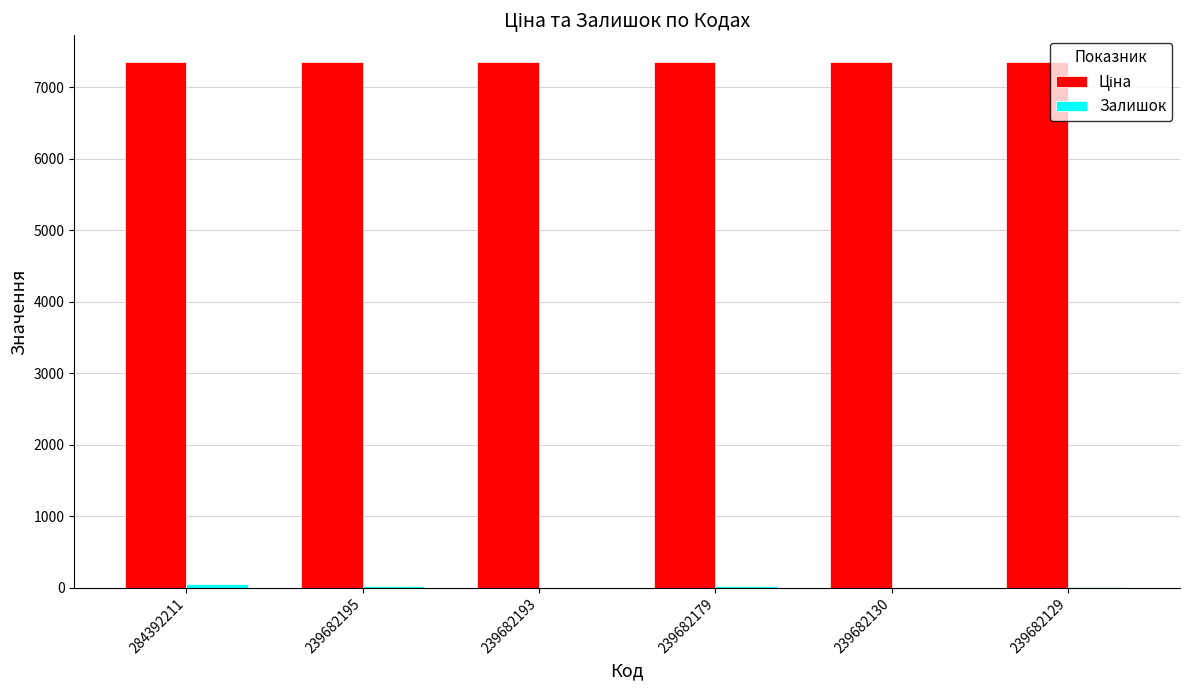

What is the greatest value displayed?

7360.2